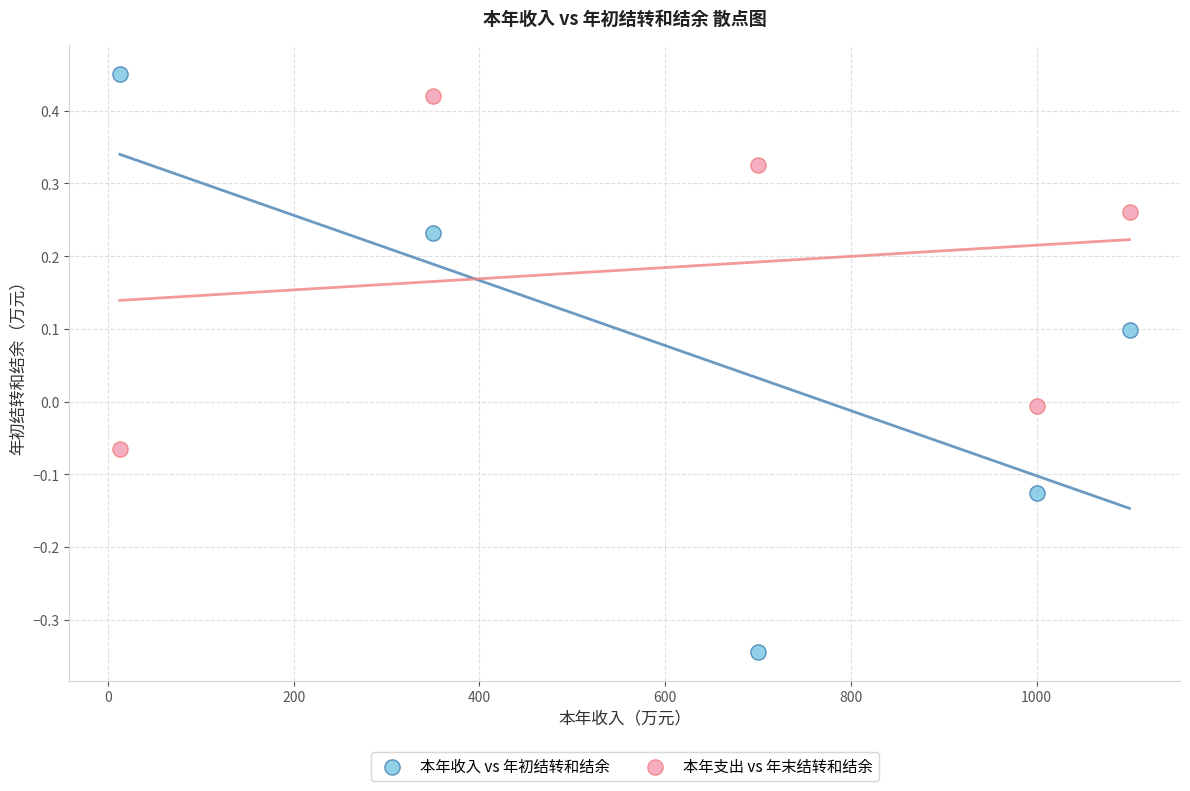

Which series reaches the minimum Y coordinate?

本年收入 vs 年初结转和结余